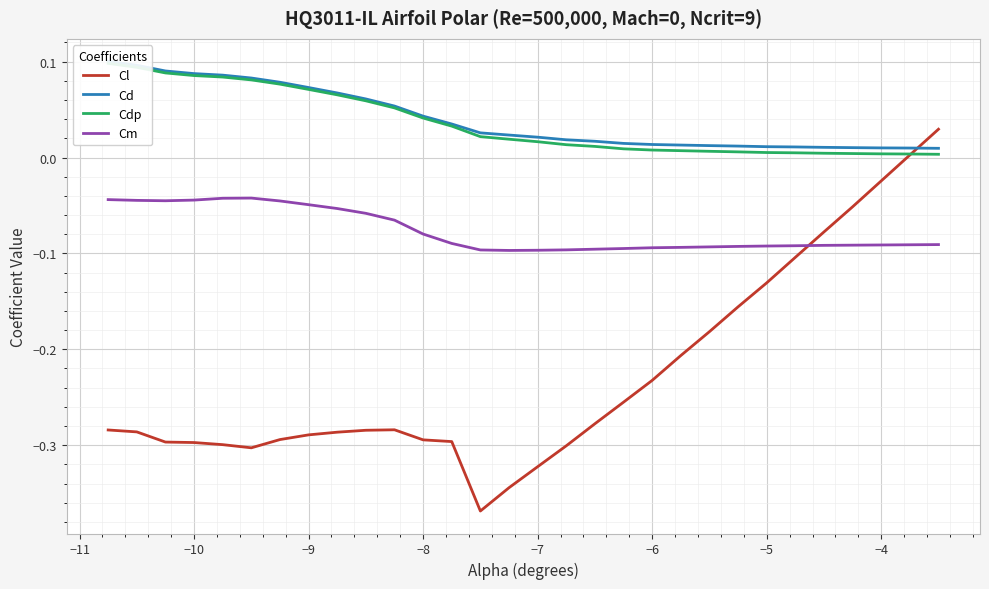

What is the difference between the maximum and minimum values in the Cl series?

0.4